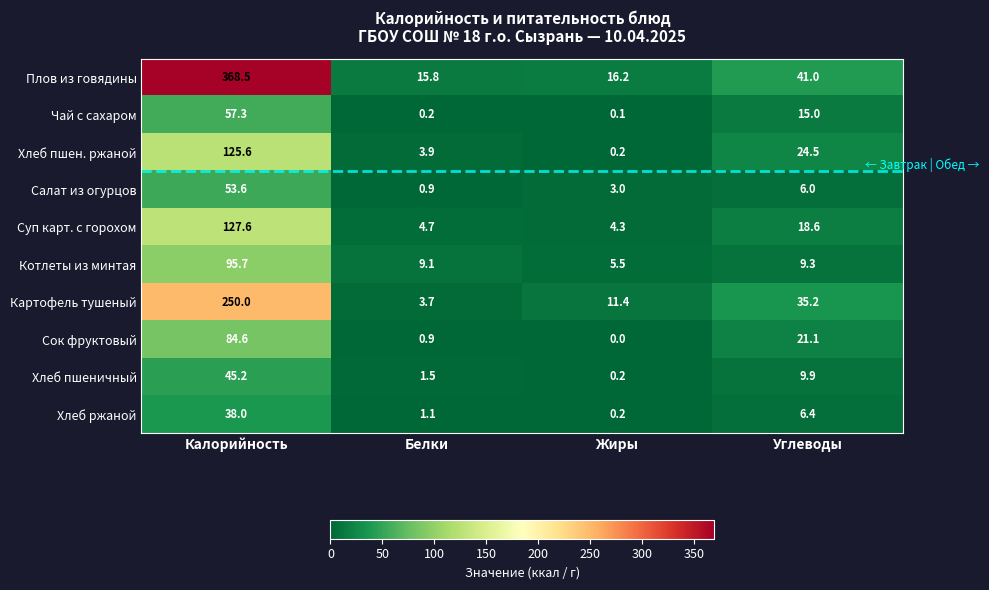

Is it true that Котлеты из минтая equals 95.7 at Калорийность?

True